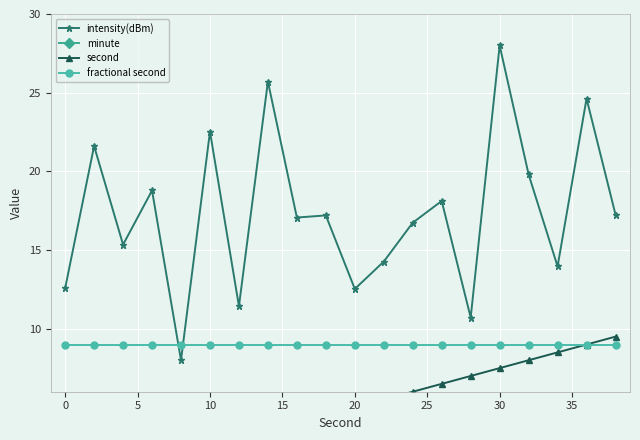

True or false: intensity(dBm) and fractional second intersect in this chart.

True